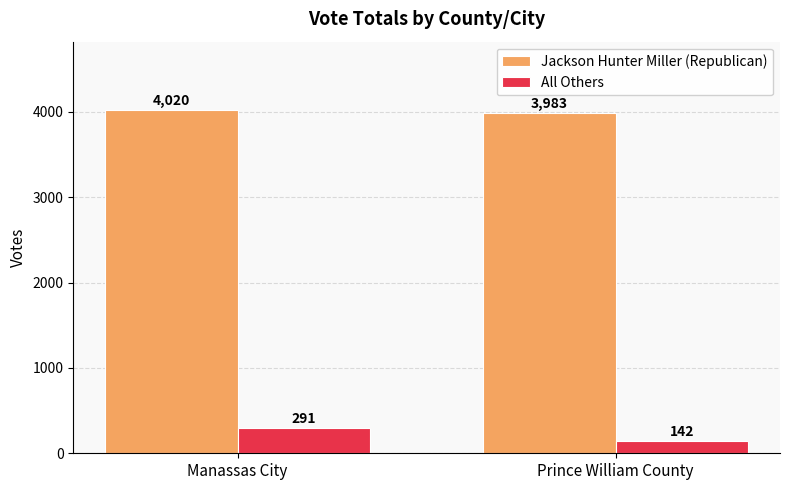

What is the label of the 2nd bar from the left?

Prince William County